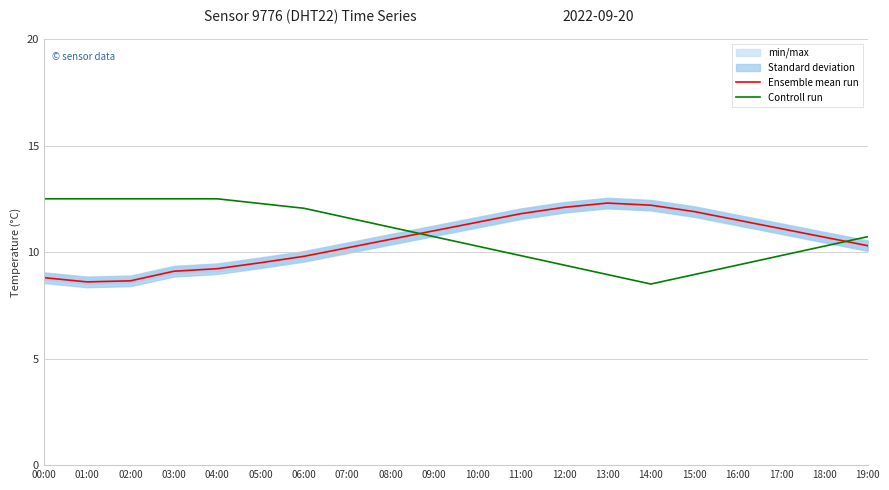

True or false: Ensemble mean run has more than 2 interior local peaks.

False